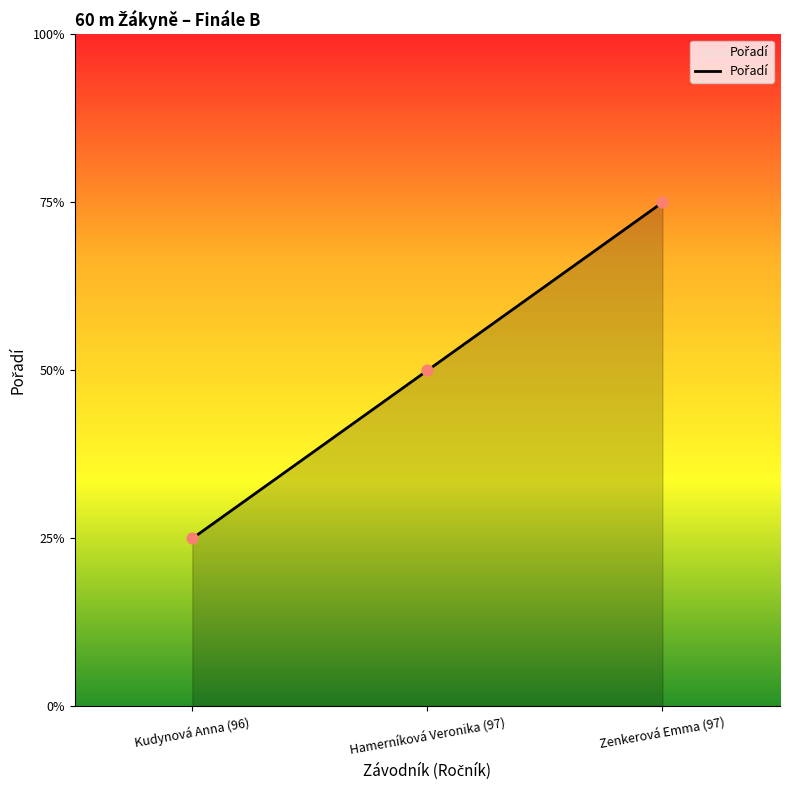

What is the change in value from Hamerníková Veronika (97) to Zenkerová Emma (97)?

+1